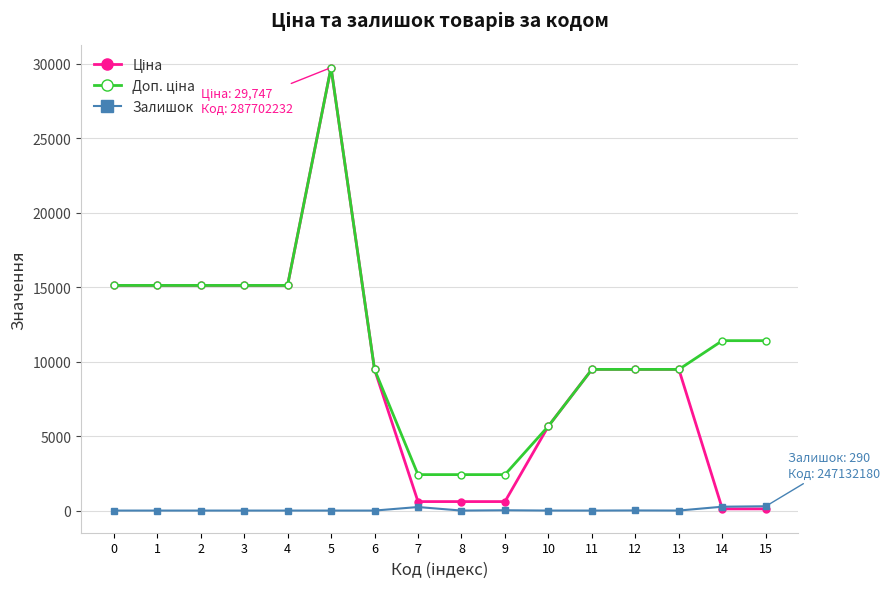

At which category is the sum across all series the highest?

5